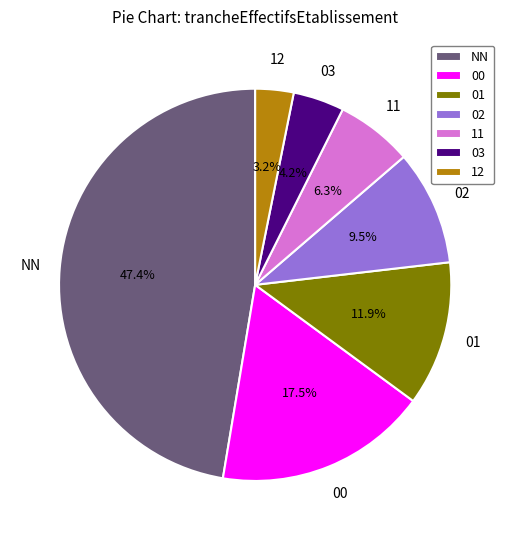

Is there any slice that represents more than half of the pie?

No